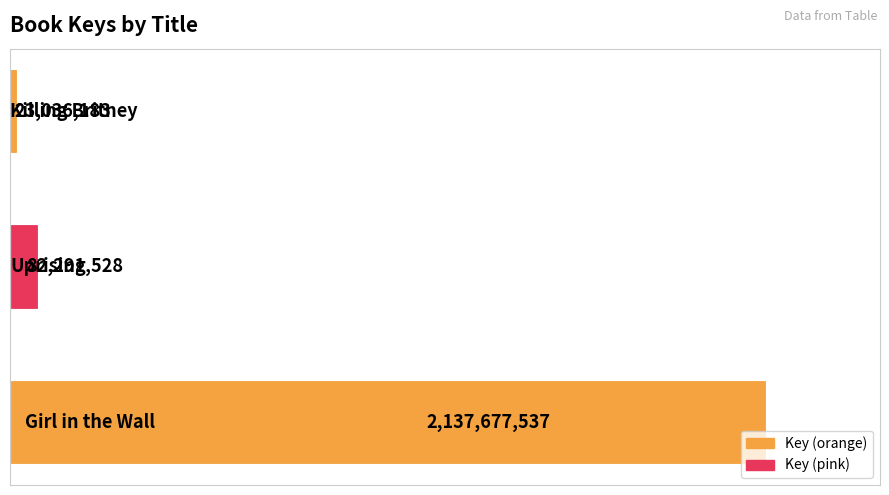

Does the chart contain any negative values?

No